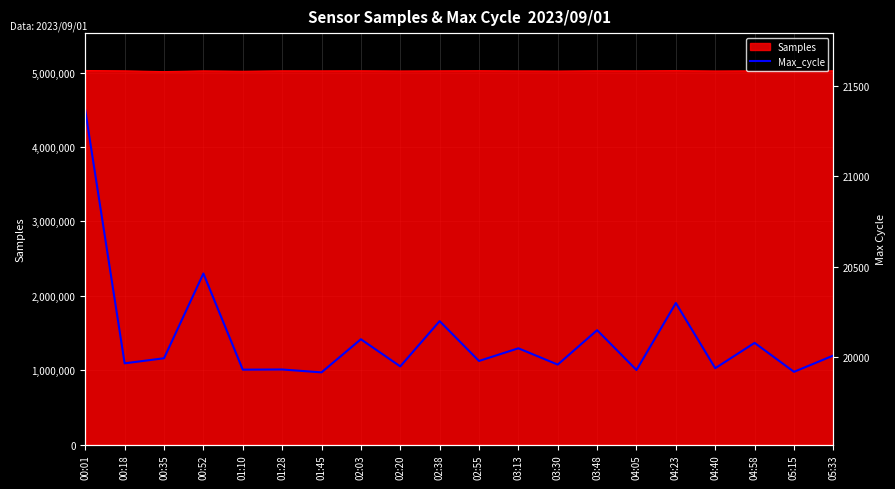

List the labels in order of value, smallest first.

01:45, 05:15, 04:05, 01:10, 01:28, 04:40, 02:20, 03:30, 00:18, 02:55, 00:35, 05:33, 03:13, 04:58, 02:03, 03:48, 02:38, 04:23, 00:52, 00:01